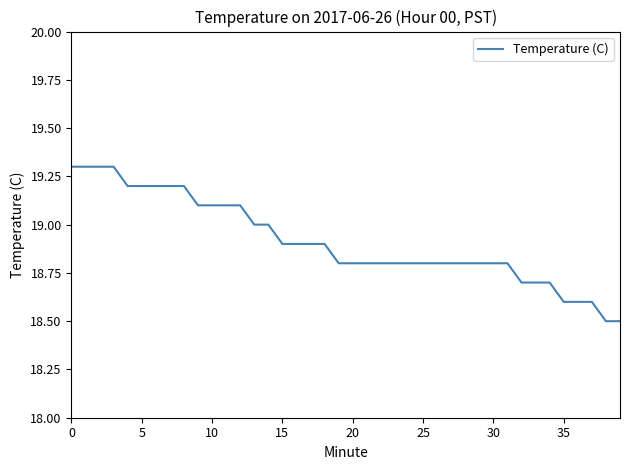

Reading right to left, list all the values displayed in this chart.

18.5	18.5	18.6	18.6	18.6	18.7	18.7	18.7	18.8	18.8	18.8	18.8	18.8	18.8	18.8	18.8	18.8	18.8	18.8	18.8	18.8	18.9	18.9	18.9	18.9	19.0	19.0	19.1	19.1	19.1	19.1	19.2	19.2	19.2	19.2	19.2	19.3	19.3	19.3	19.3